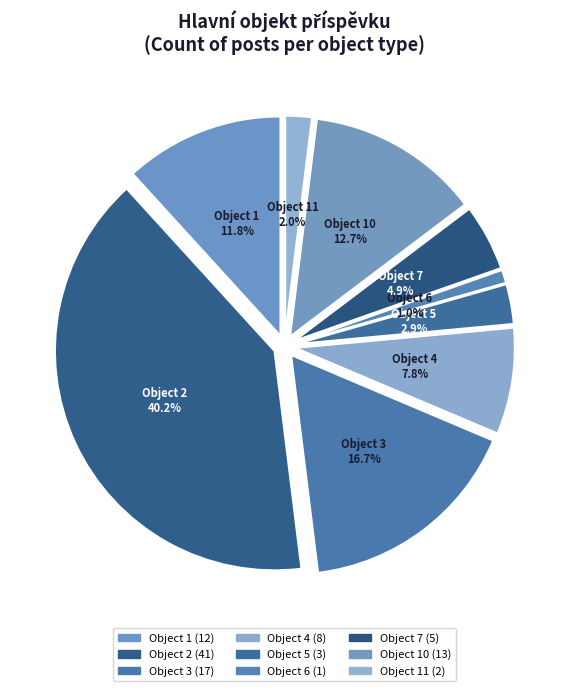

Does any single category account for the majority?

No